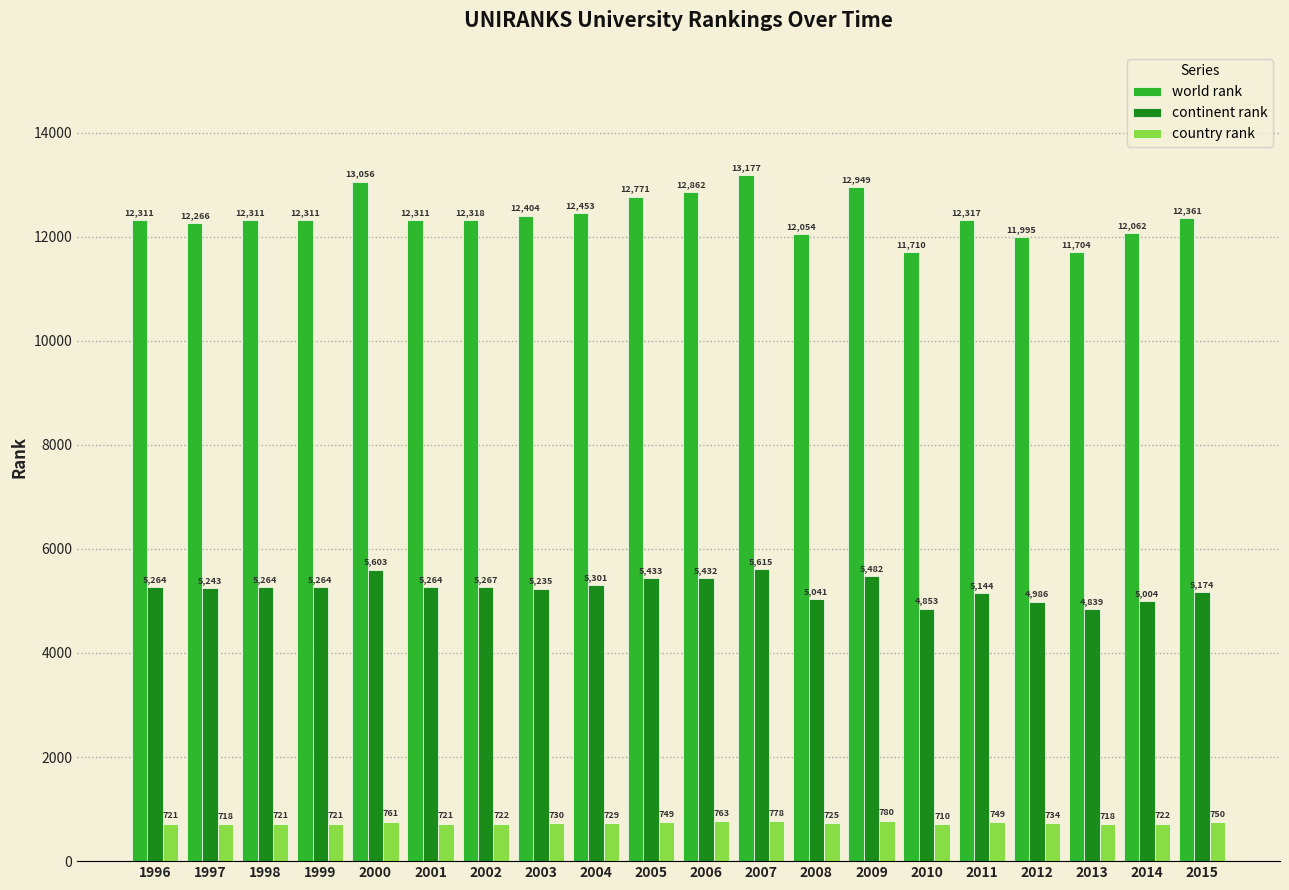

List the series in order of their peak value, lowest first.

country rank, continent rank, world rank